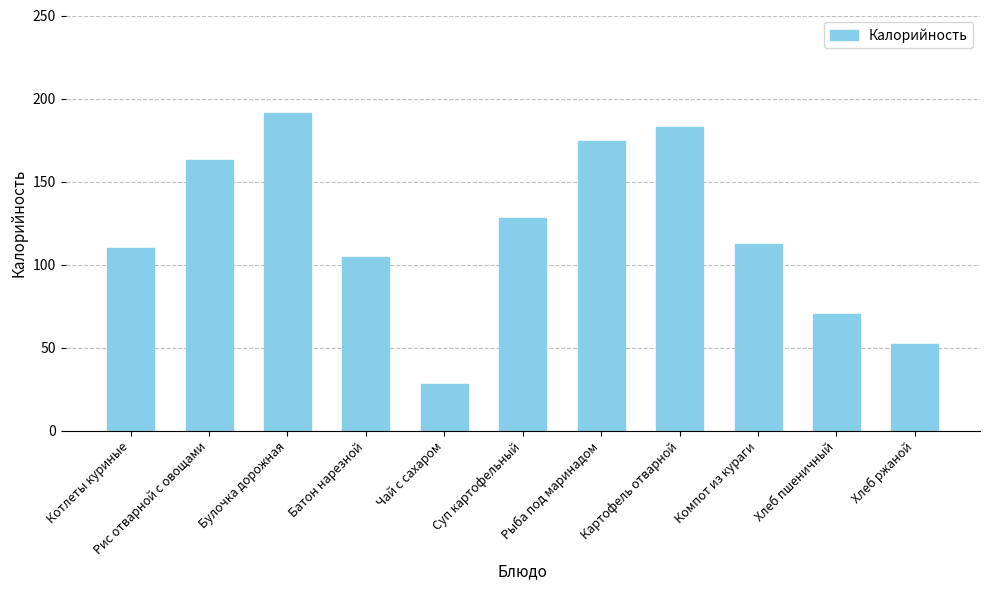

What is the sum of all values?

1317.9